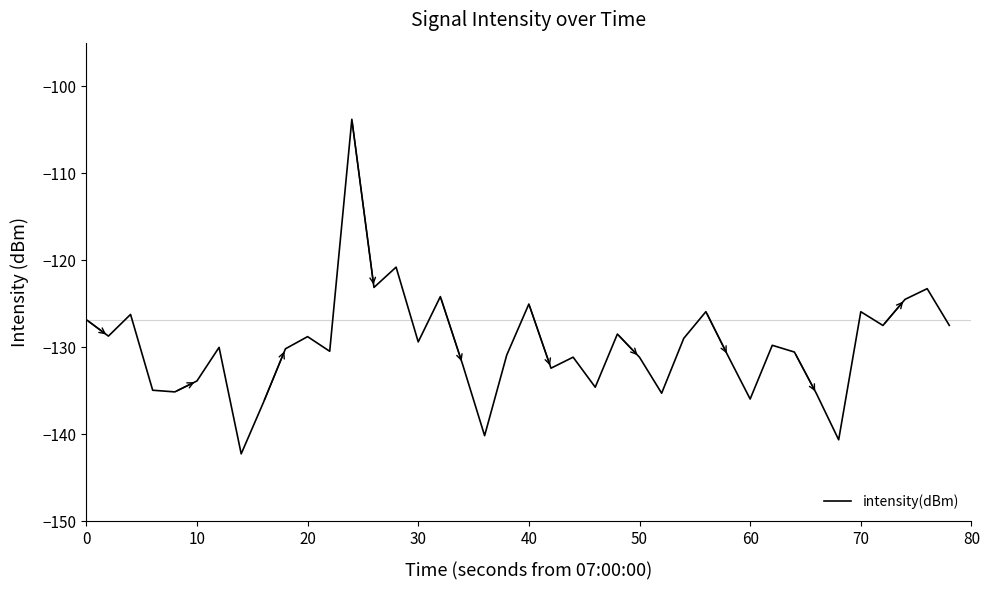

What is the sum of all values?

-5193.3